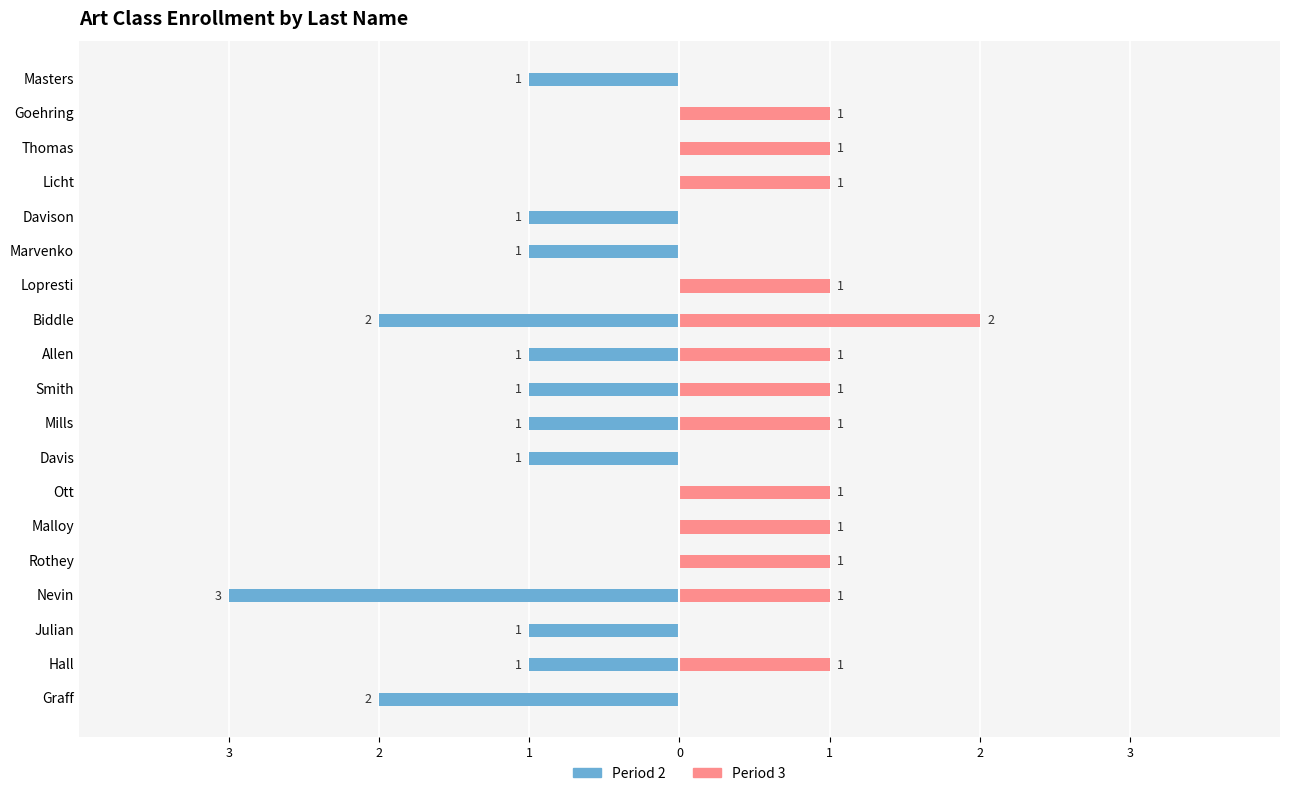

How many distinct data groups are displayed?

2